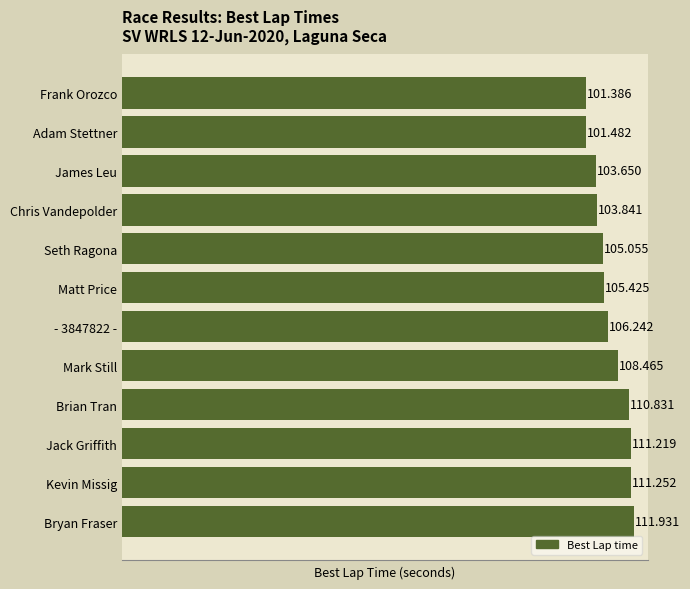

Which has a higher value, Seth Ragona or Jack Griffith?

Jack Griffith